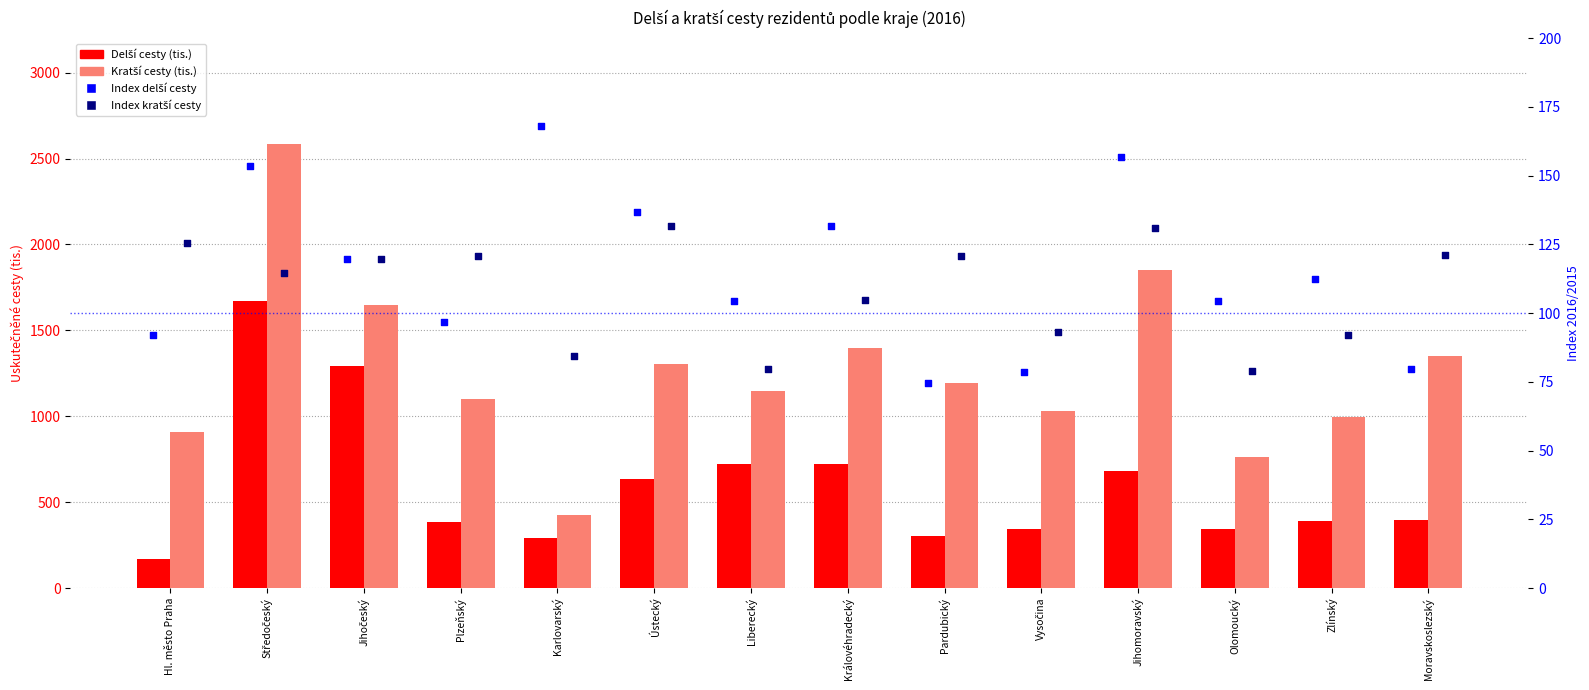

Which series has the largest total across all categories?

Kratší cesty (tis.)